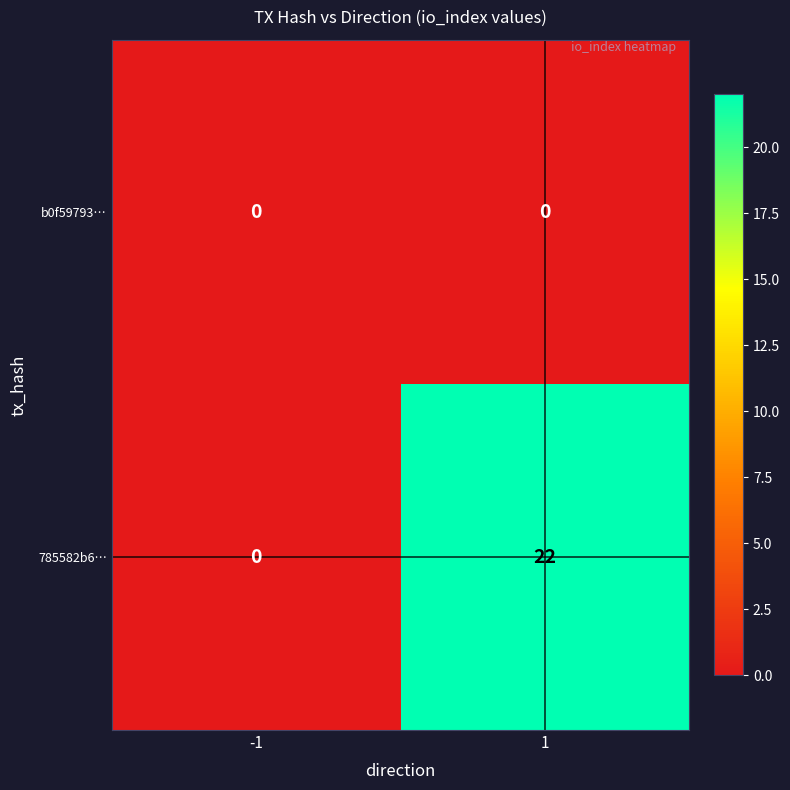

Reading left to right, transcribe all the data shown in this chart.

b0f59793…: -1=0	1=0
785582b6…: -1=0	1=22